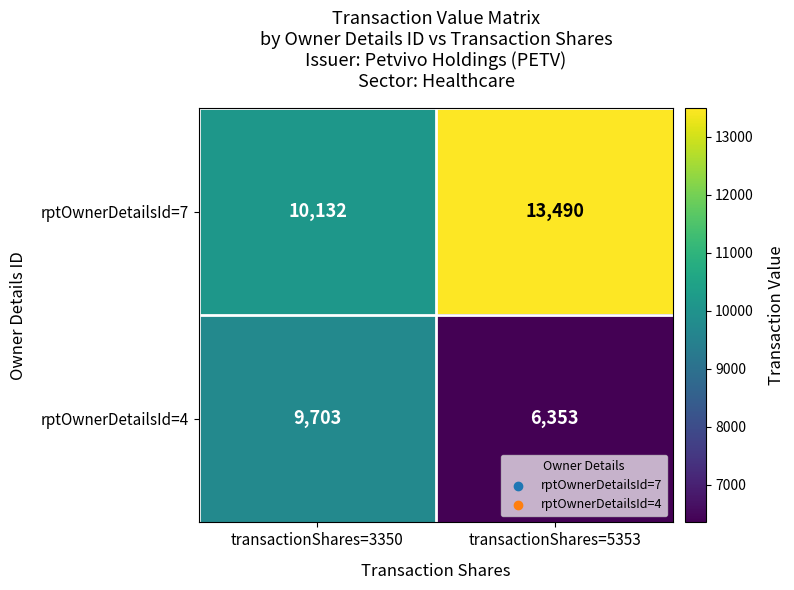

At which label is rptOwnerDetailsId=7 closest to 11811?

transactionShares=3350